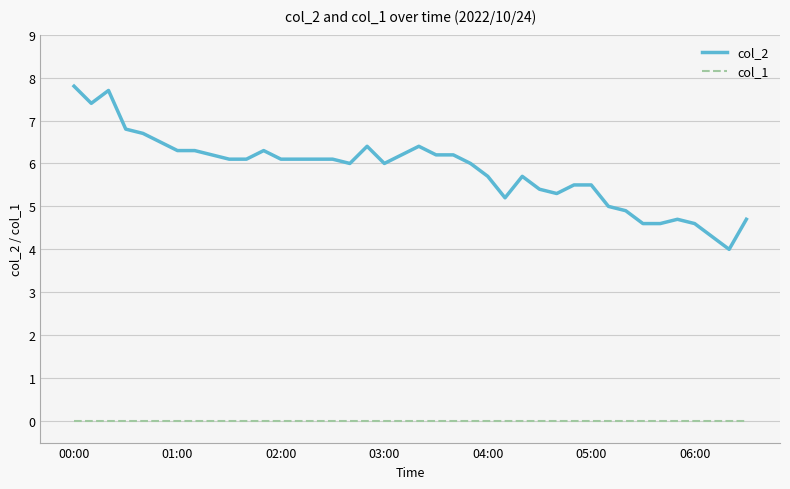

Reading right to left, transcribe all the data shown in this chart.

col_2: 4.7	4.0	4.3	4.6	4.7	4.6	4.6	4.9	5.0	5.5	5.5	5.3	5.4	5.7	5.2	5.7	6.0	6.2	6.2	6.4	6.2	6.0	6.4	6.0	6.1	6.1	6.1	6.1	6.3	6.1	6.1	6.2	6.3	6.3	6.5	6.7	6.8	7.7	7.4	7.8
col_1: 0.0	0.0	0.0	0.0	0.0	0.0	0.0	0.0	0.0	0.0	0.0	0.0	0.0	0.0	0.0	0.0	0.0	0.0	0.0	0.0	0.0	0.0	0.0	0.0	0.0	0.0	0.0	0.0	0.0	0.0	0.0	0.0	0.0	0.0	0.0	0.0	0.0	0.0	0.0	0.0